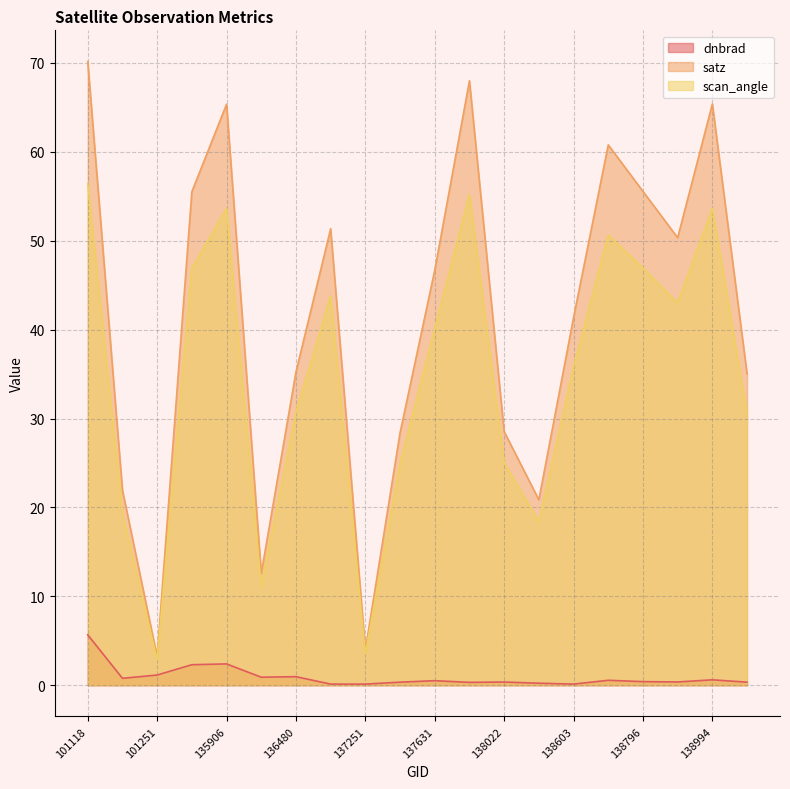

Reading left to right, what are all the values shown in this chart?

dnbrad: 101118=5.7	101127=0.8	101251=1.1	135717=2.3	135906=2.4	136295=0.9	136480=1.0	136672=0.1	137251=0.1	137442=0.3	137631=0.5	138010=0.3	138022=0.4	138408=0.2	138603=0.1	138615=0.6	138796=0.4	138809=0.4	138994=0.6	139009=0.3
satz: 101118=70.2	101127=21.9	101251=3.2	135717=55.5	135906=65.4	136295=12.6	136480=35.2	136672=51.4	137251=4.0	137442=28.4	137631=46.7	138010=68.0	138022=28.5	138408=20.9	138603=41.4	138615=60.8	138796=55.6	138809=50.3	138994=65.4	139009=35.0
scan_angle: 101118=56.4	101127=19.3	101251=2.8	135717=46.9	135906=53.6	136295=11.1	136480=30.7	136672=43.8	137251=3.5	137442=24.9	137631=40.1	138010=55.2	138022=25.0	138408=18.4	138603=35.8	138615=50.6	138796=46.9	138809=43.0	138994=53.6	139009=30.6